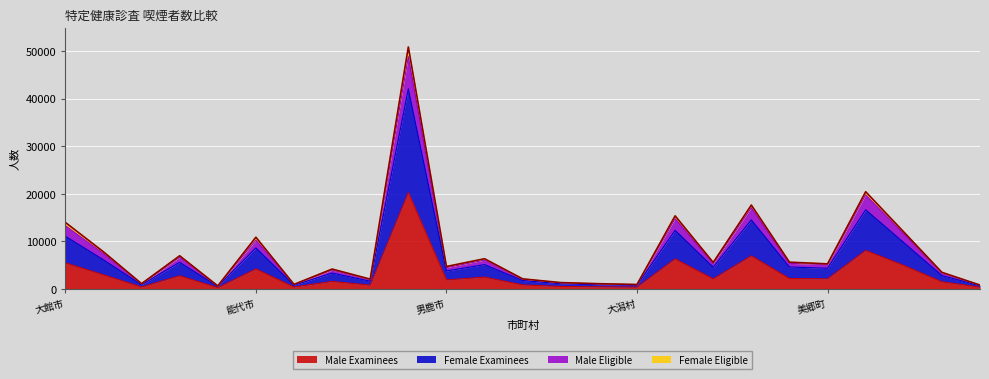

Which category has the highest value across all series?

秋田市